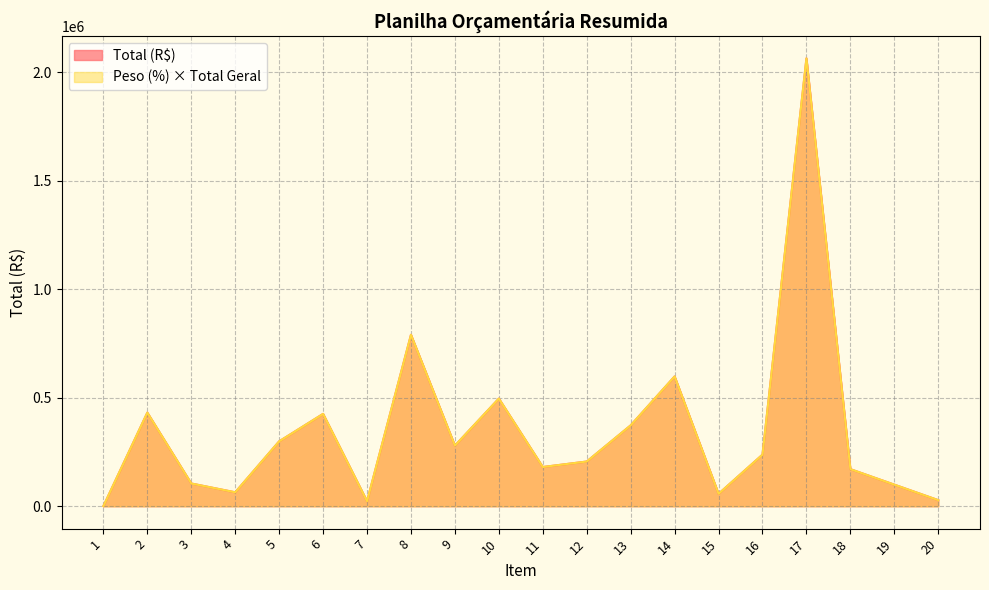

At which label does Peso (%) reach its minimum?

1